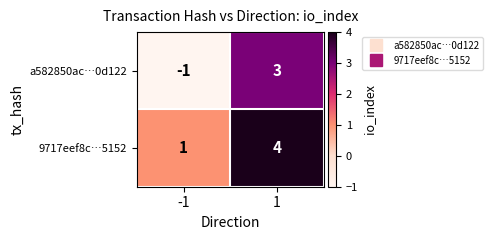

What is the maximum value shown in the chart?

4